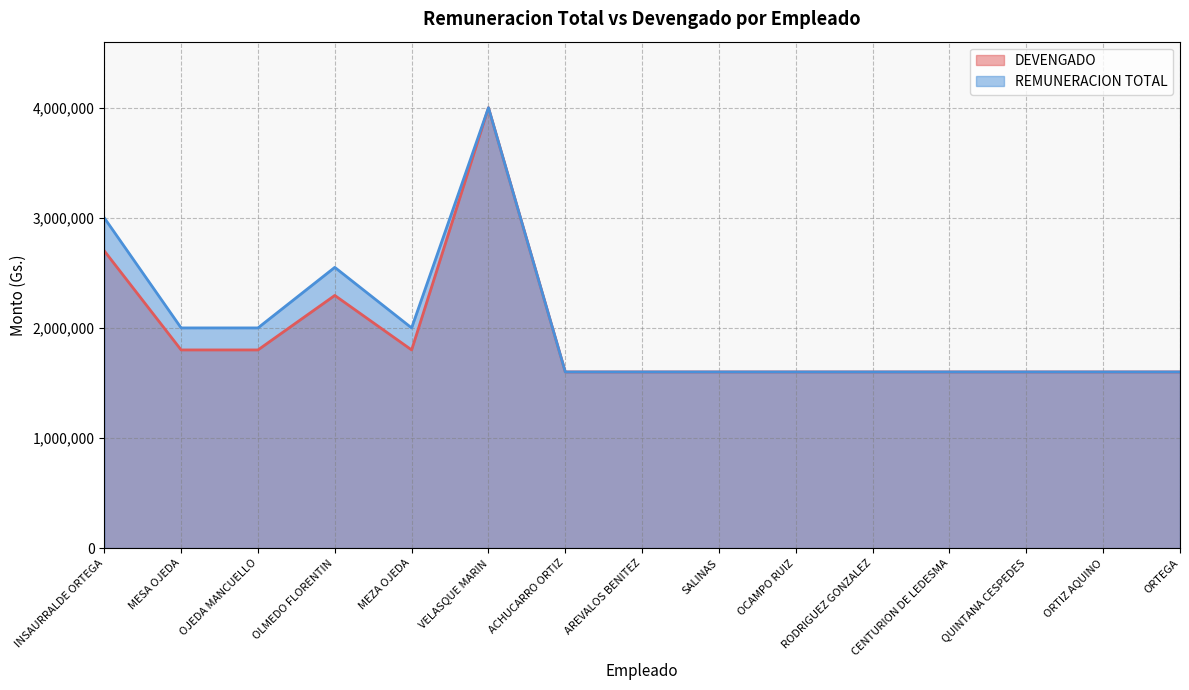

True or false: DEVENGADO and REMUNERACION TOTAL cross at least once.

False